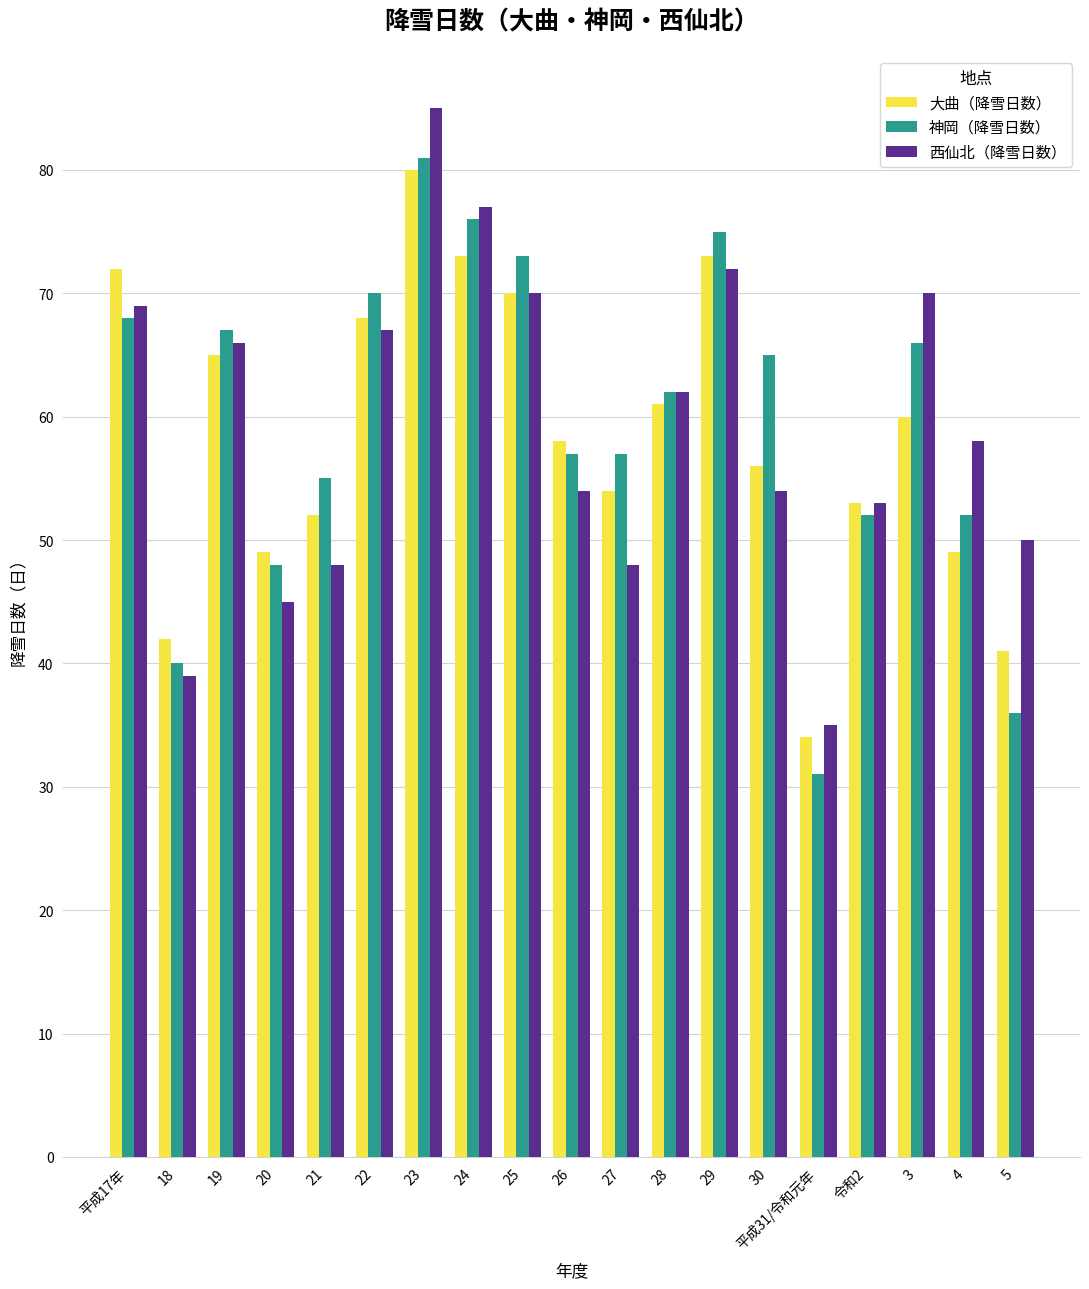

Between 平成17年 and 27, which series saw the biggest shift?

西仙北（降雪日数）